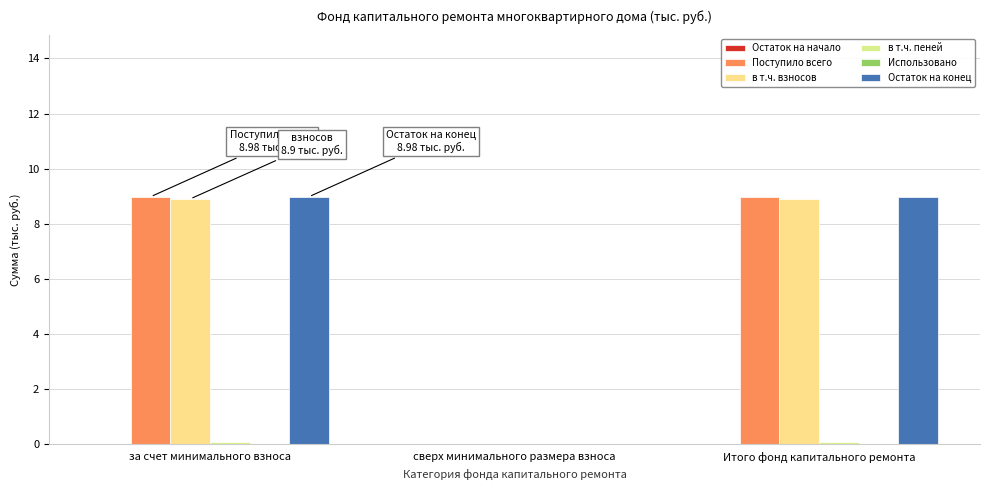

What position from the left is Итого фонд капитального ремонта?

3